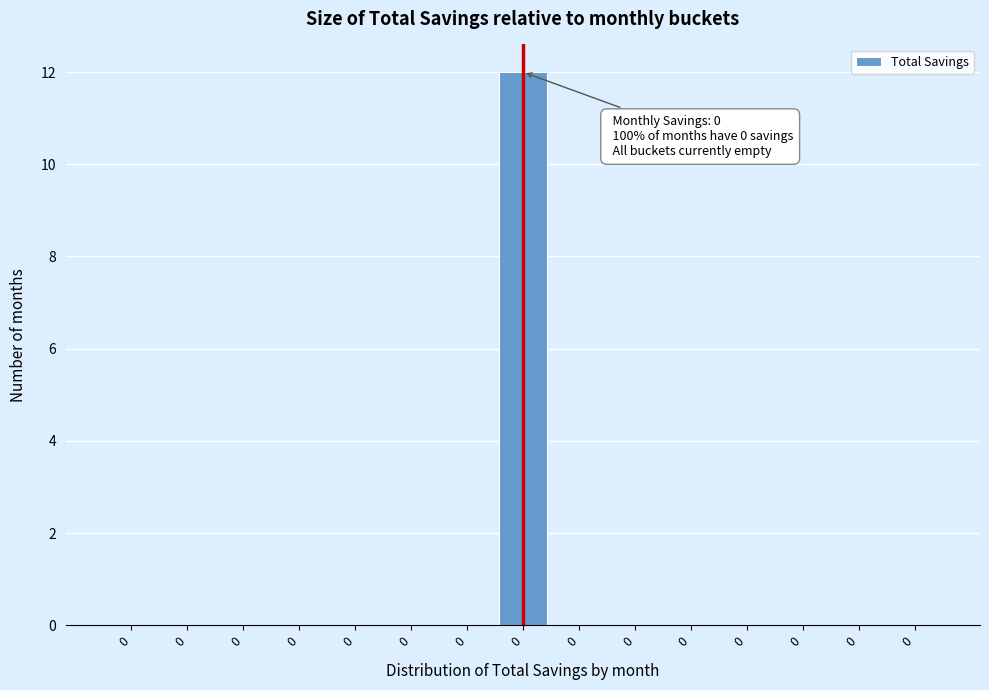

How many categories are shown in the chart?

15